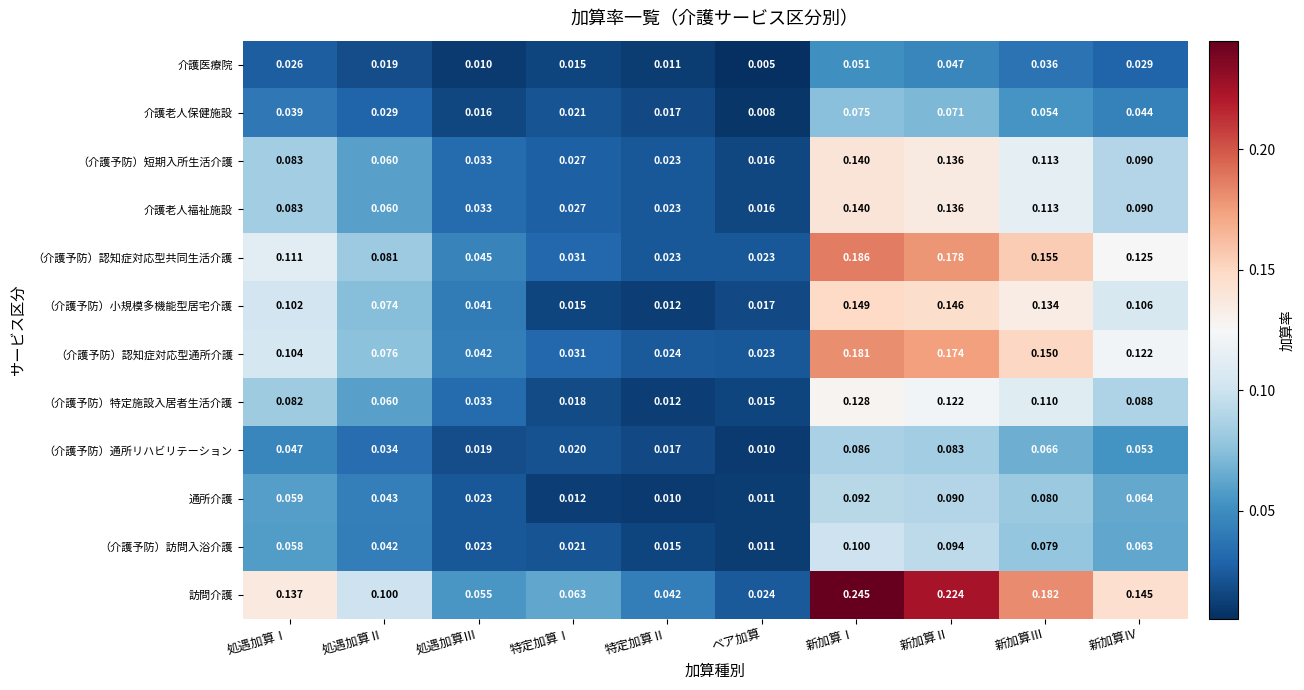

Which series changed the most between 特定加算Ⅰ and 新加算Ⅳ?

（介護予防）認知症対応型共同生活介護